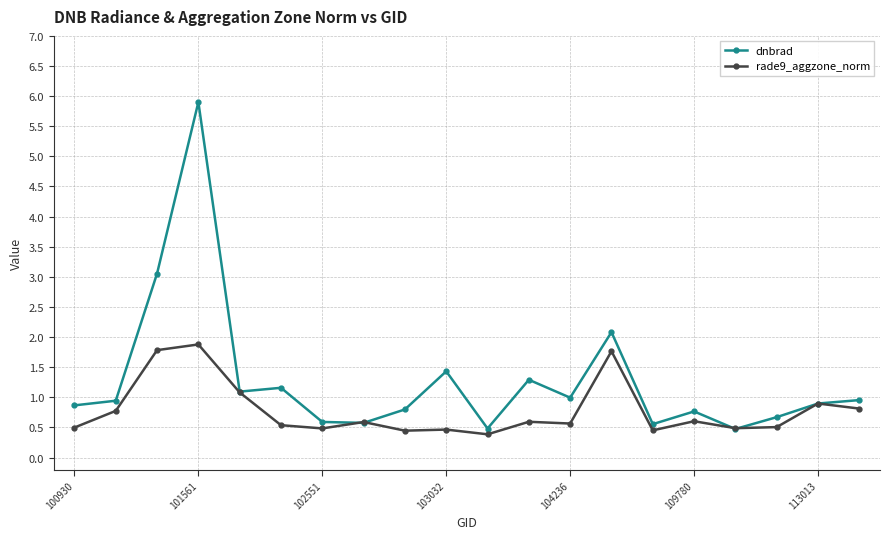

How many lines are shown in the chart?

2